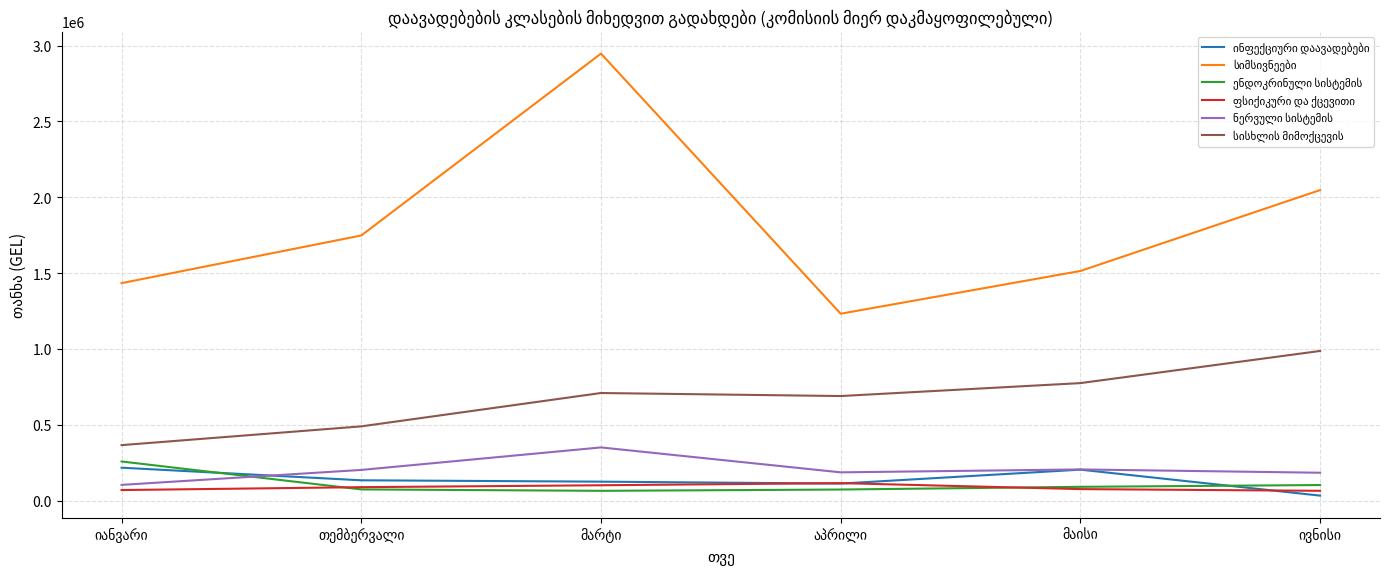

How many lines are shown in the chart?

6